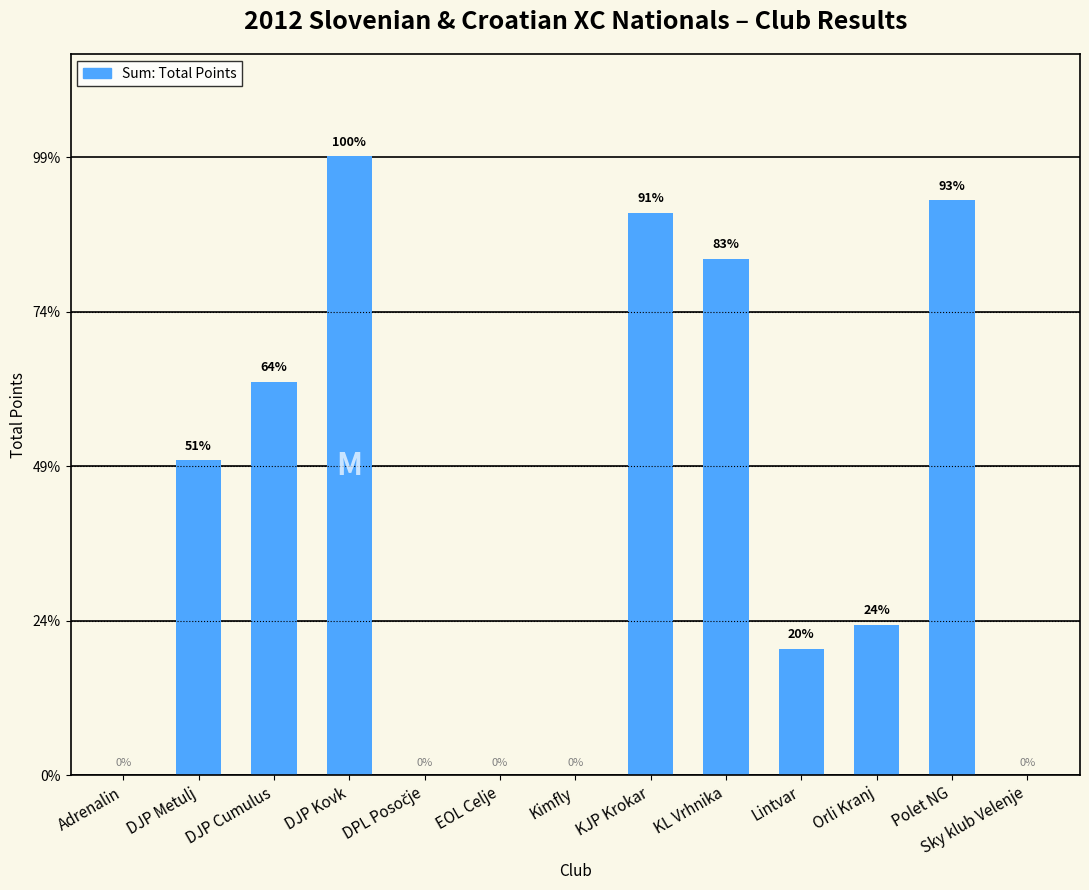

What position from the left is Sky klub Velenje?

13